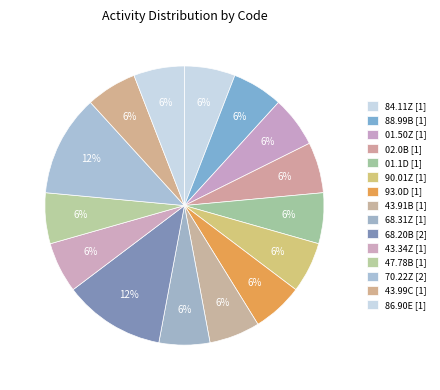

How many slices are in this pie chart?

15